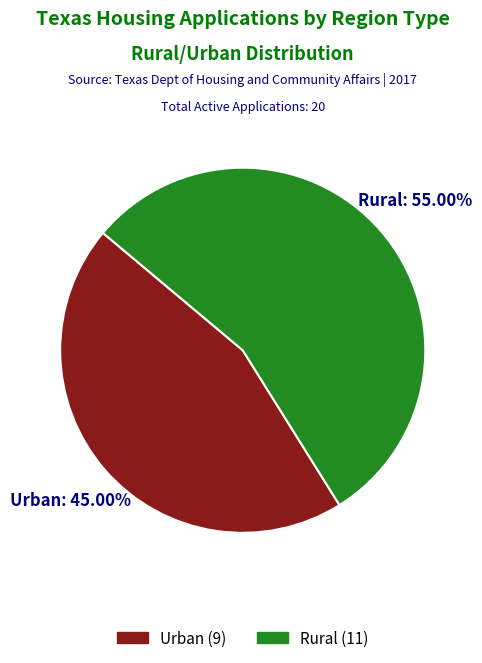

Approximately how many times larger is the value at Rural compared to Urban?

1.2